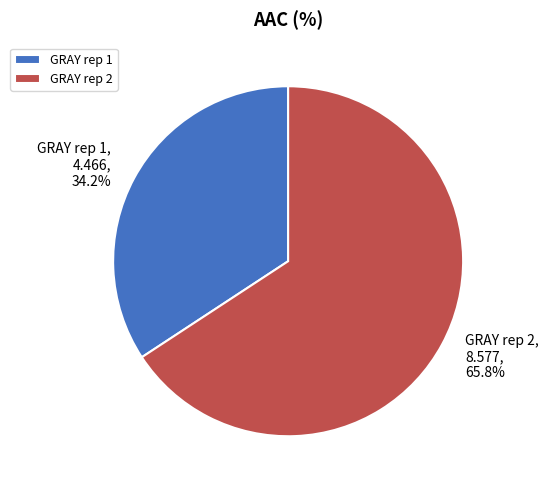

How many slices are in this pie chart?

2